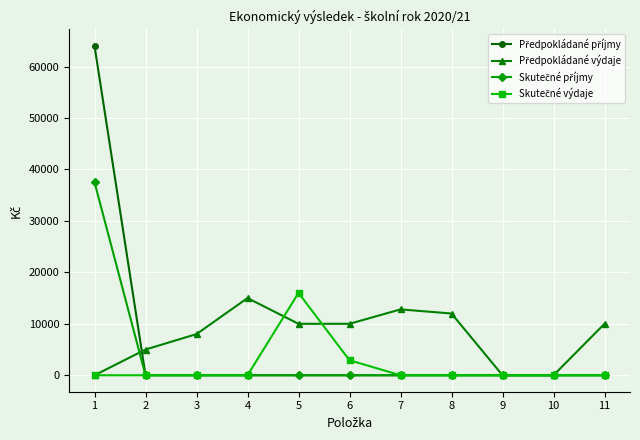

At which category is the sum across all series the highest?

1